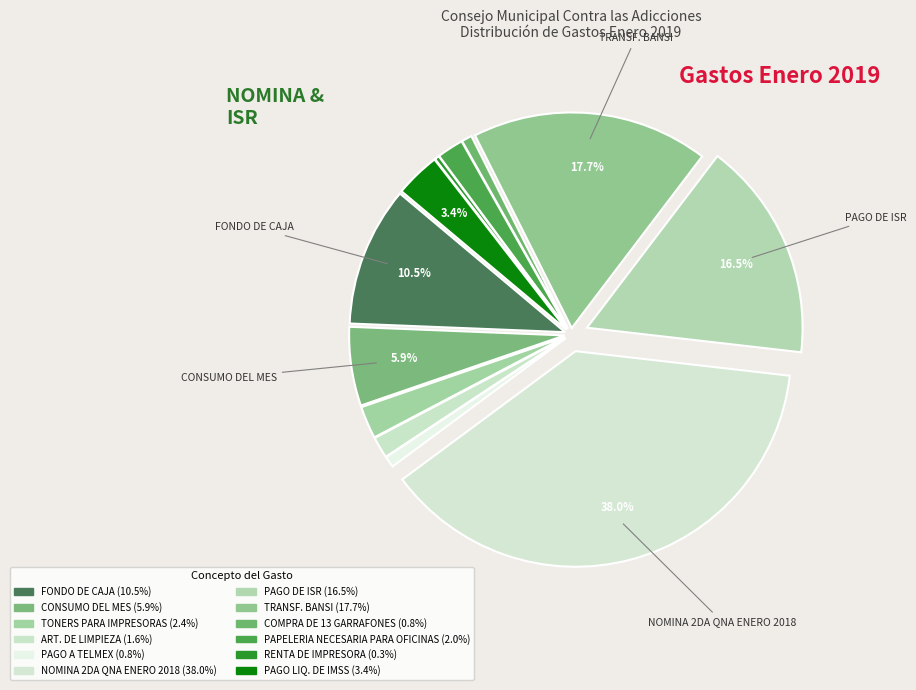

What is the change in value from PAGO A TELMEX to PAPELERIA NECESARIA PARA OFICINAS?

+547.6